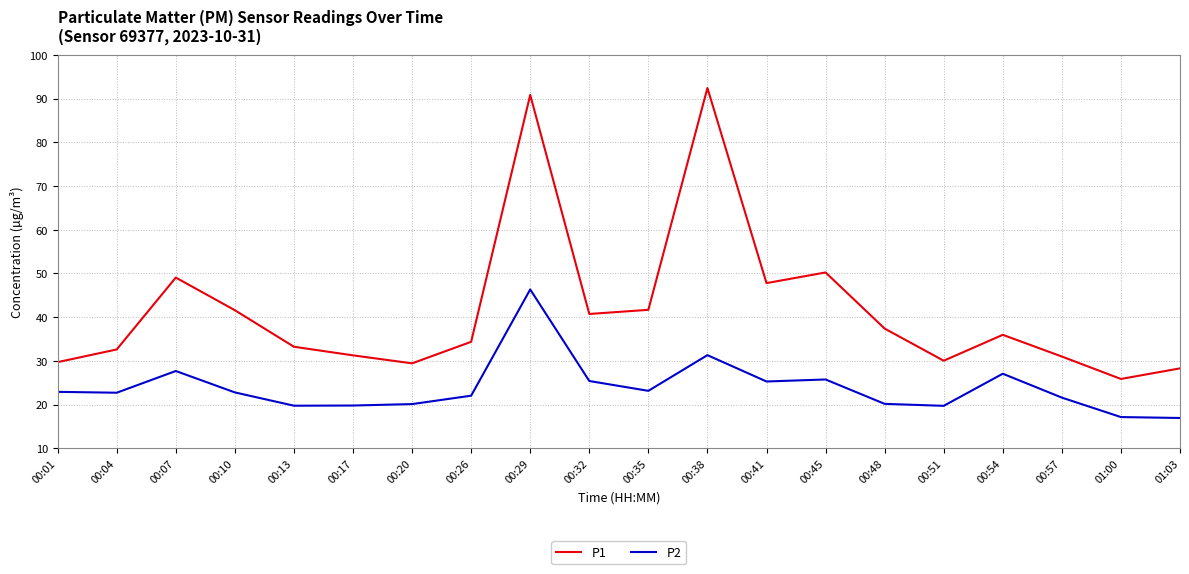

The value of P2 at 00:35 is 23.1. True or false?

True